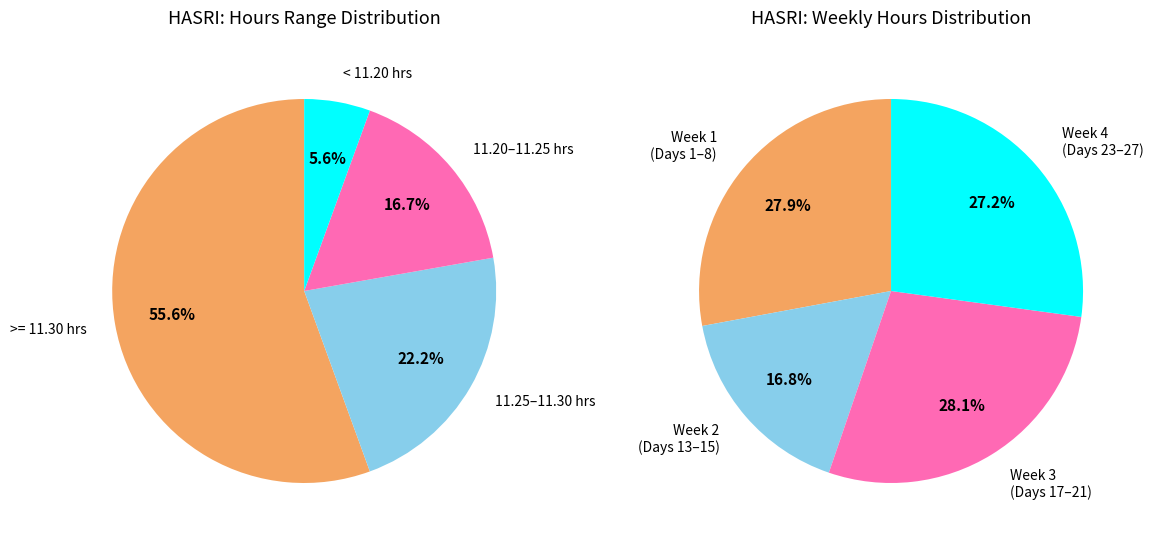

To the nearest percent, what portion does Day 21 represent?

6%